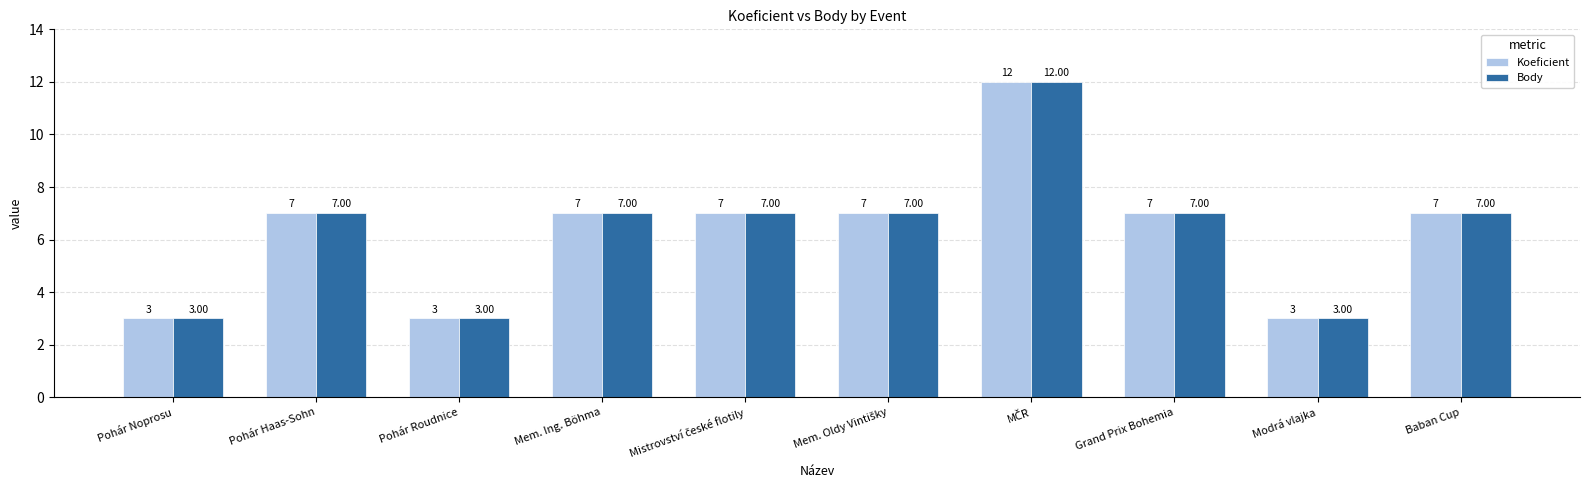

What is the difference between the maximum and second lowest values in the Koeficient series?

9